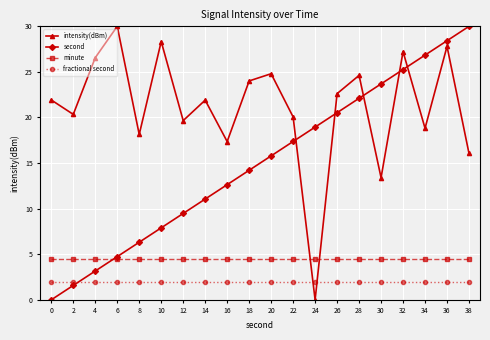

At 20, list the series in order from largest to smallest.

intensity(dBm), second, minute, fractional second